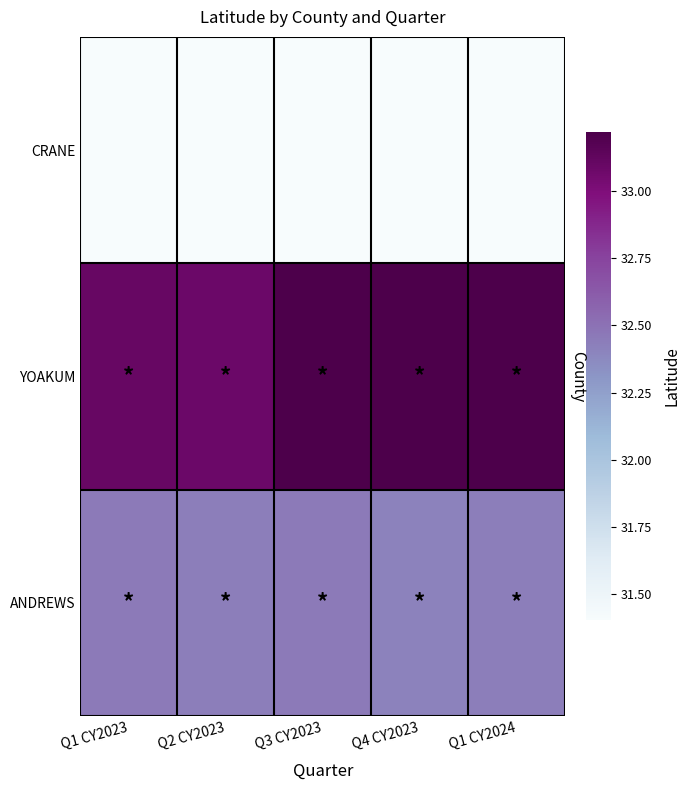

Is it true that YOAKUM equals 33.2 at Q3 CY2023?

True